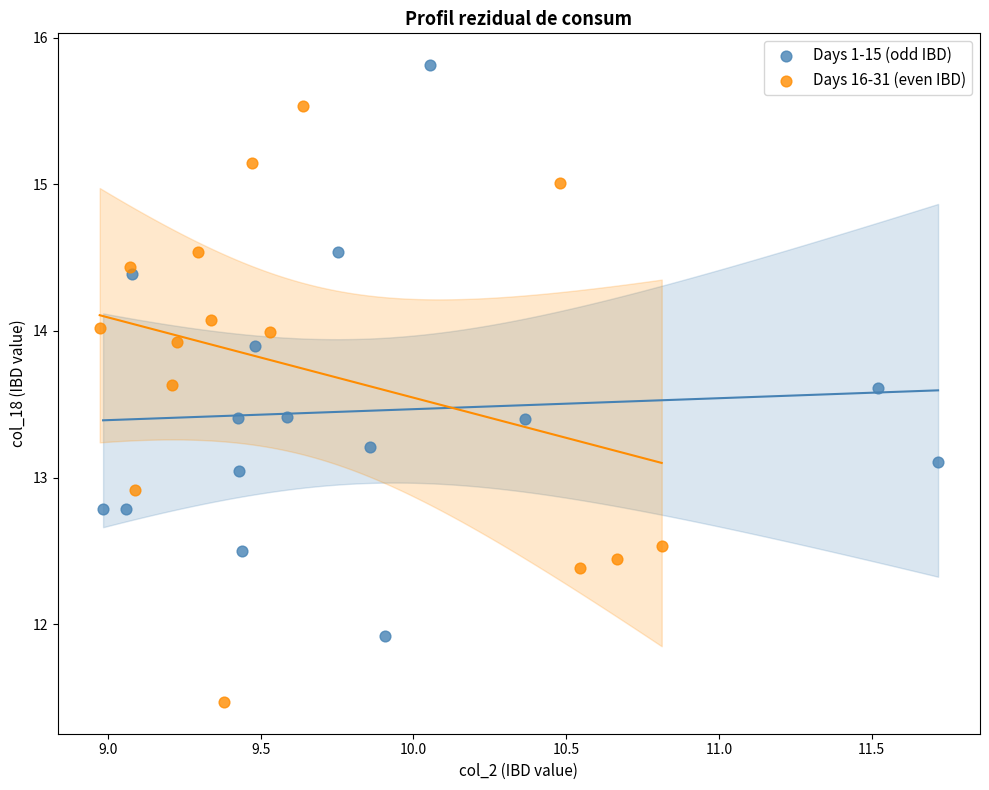

Which series has the widest spread of Y values?

Days 16-31 (even IBD)